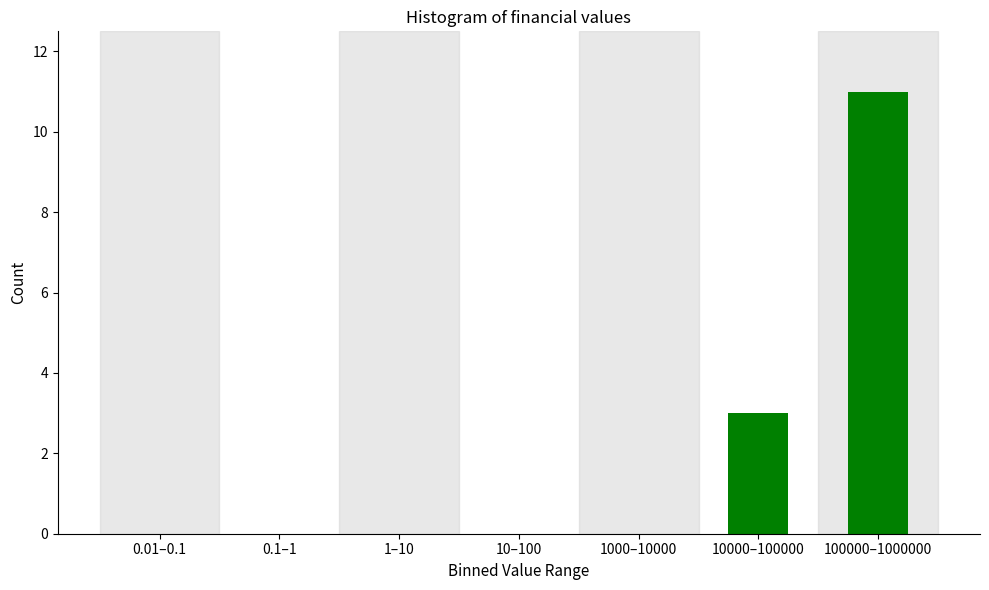

Reading right to left, what are all the values shown in this chart?

100000–1000000=11	10000–100000=3	1000–10000=0	10–100=0	1–10=0	0.1–1=0	0.01–0.1=0